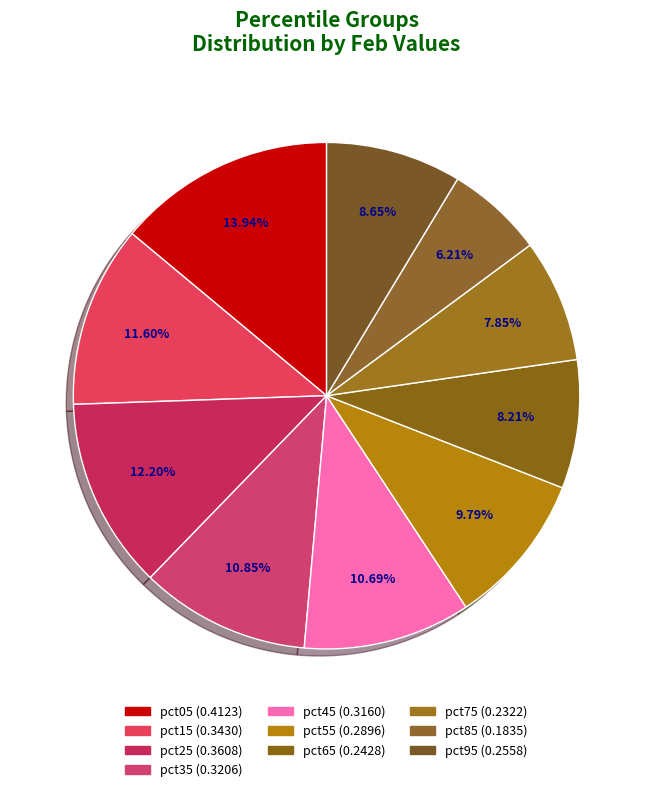

How many slices are in this pie chart?

10